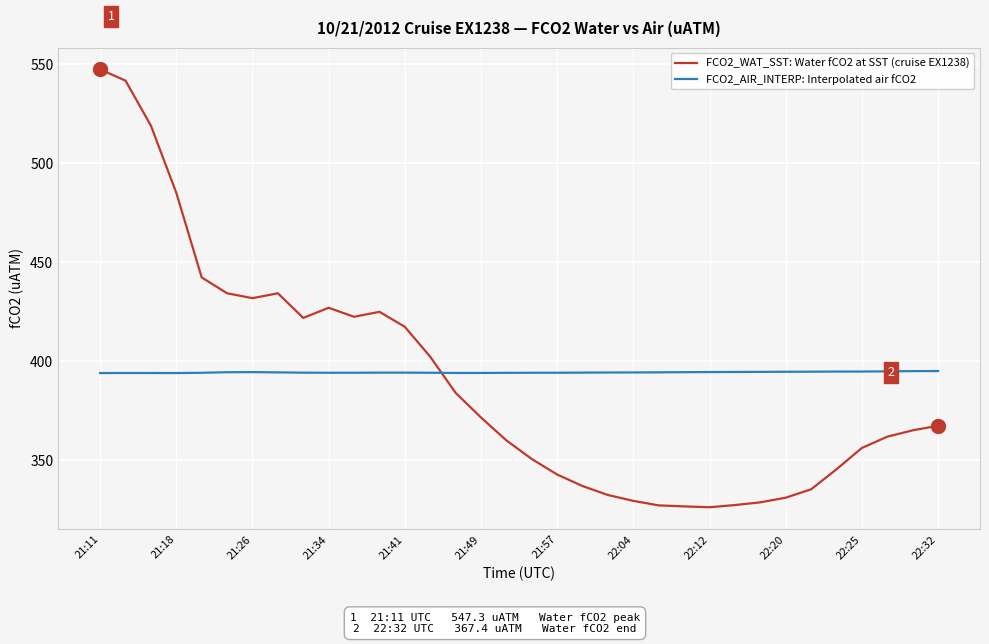

Rank the series by their maximum value, from lowest to highest.

FCO2_AIR_INTERP: Interpolated air fCO2, FCO2_WAT_SST: Water fCO2 at SST (cruise EX1238)